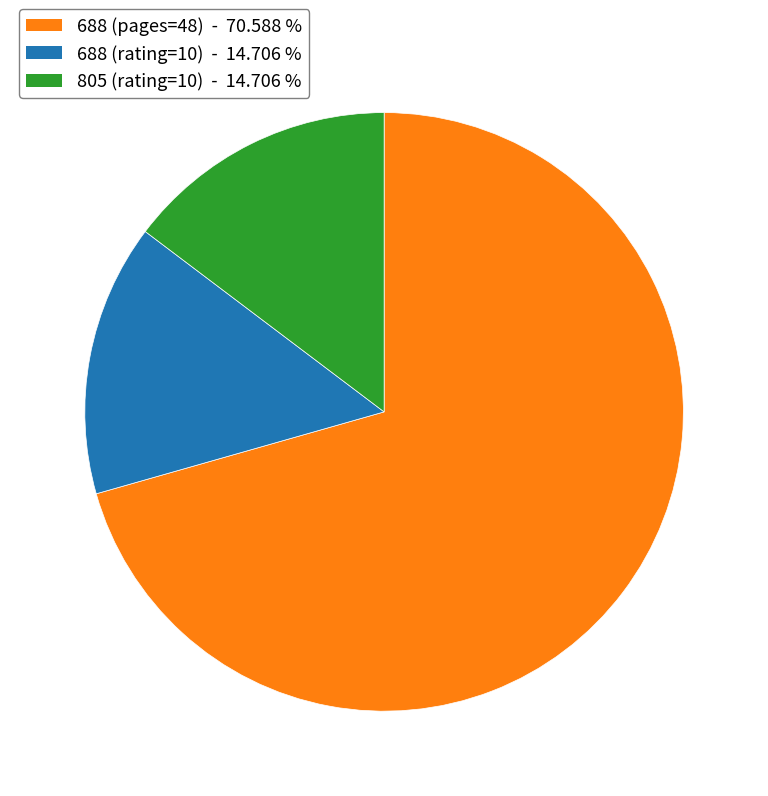

Is there any slice that represents more than half of the pie?

Yes